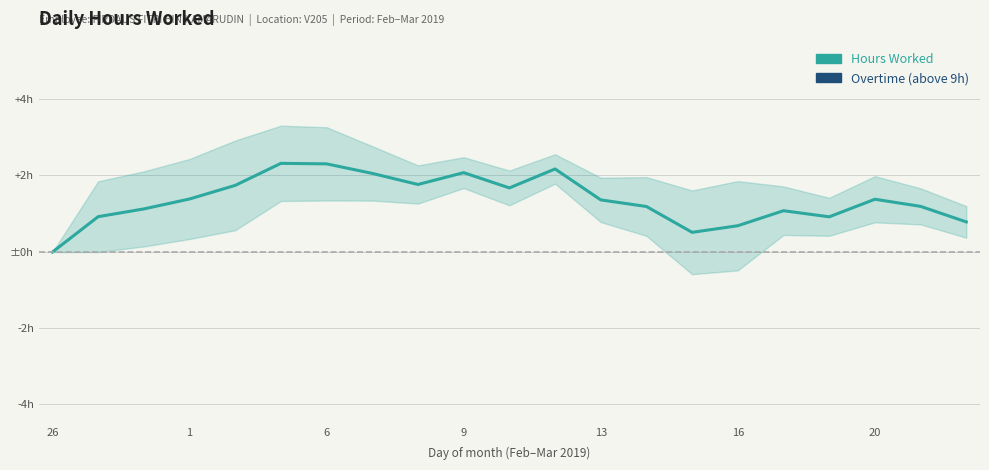

At which category does the chart reach its minimum across all series?

26